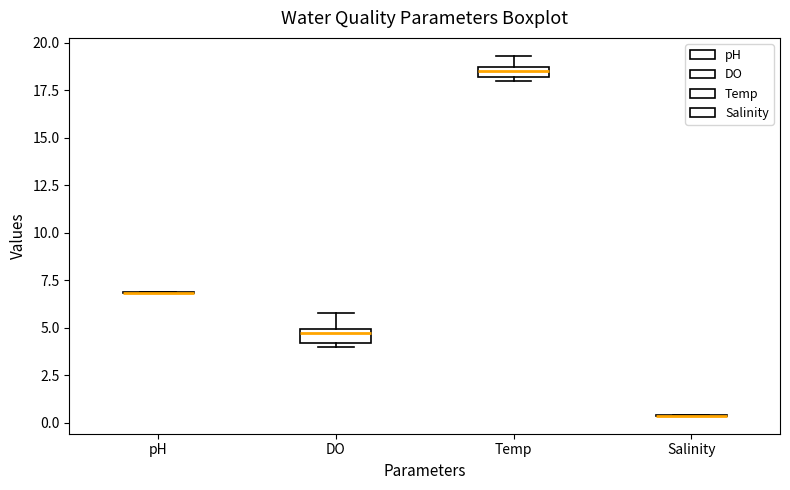

Where is the lower edge of the box for Temp on the y-axis? The values are not printed on the chart, so give them approximately, as read against the axis.

18.0